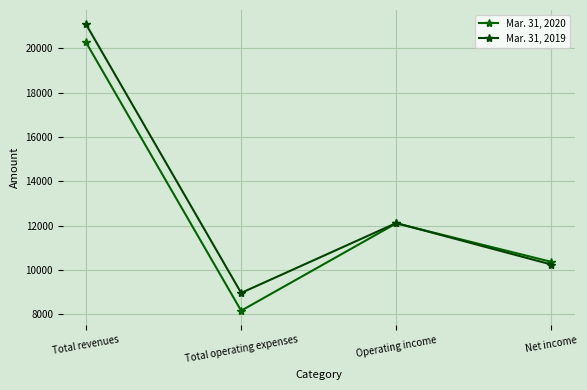

What is the smallest value displayed?

8165